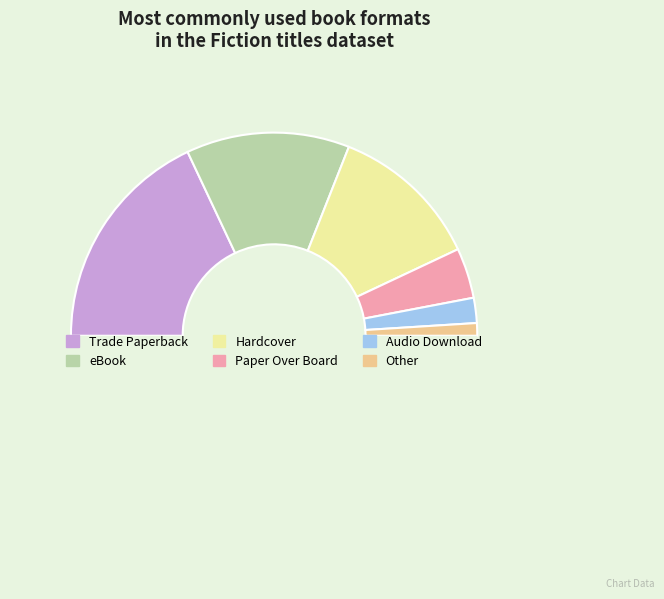

Is there any slice that represents more than half of the pie?

No